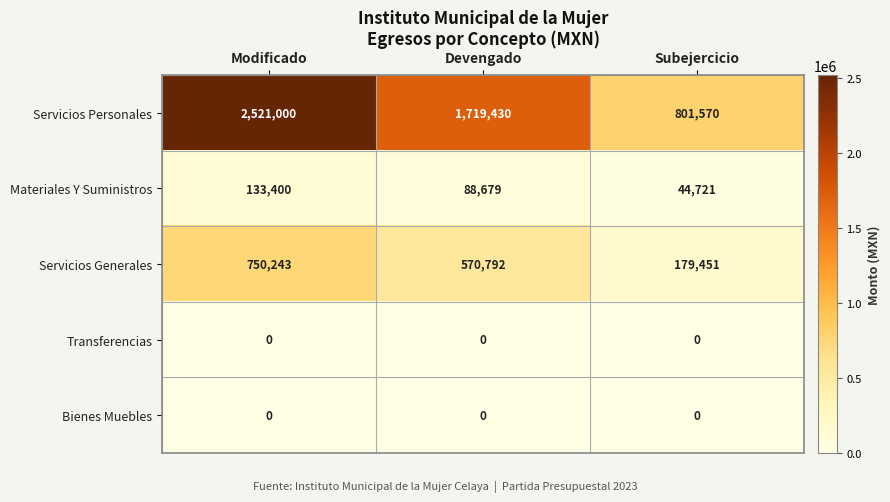

What is the spread (max minus min) of values at Subejercicio?

801570